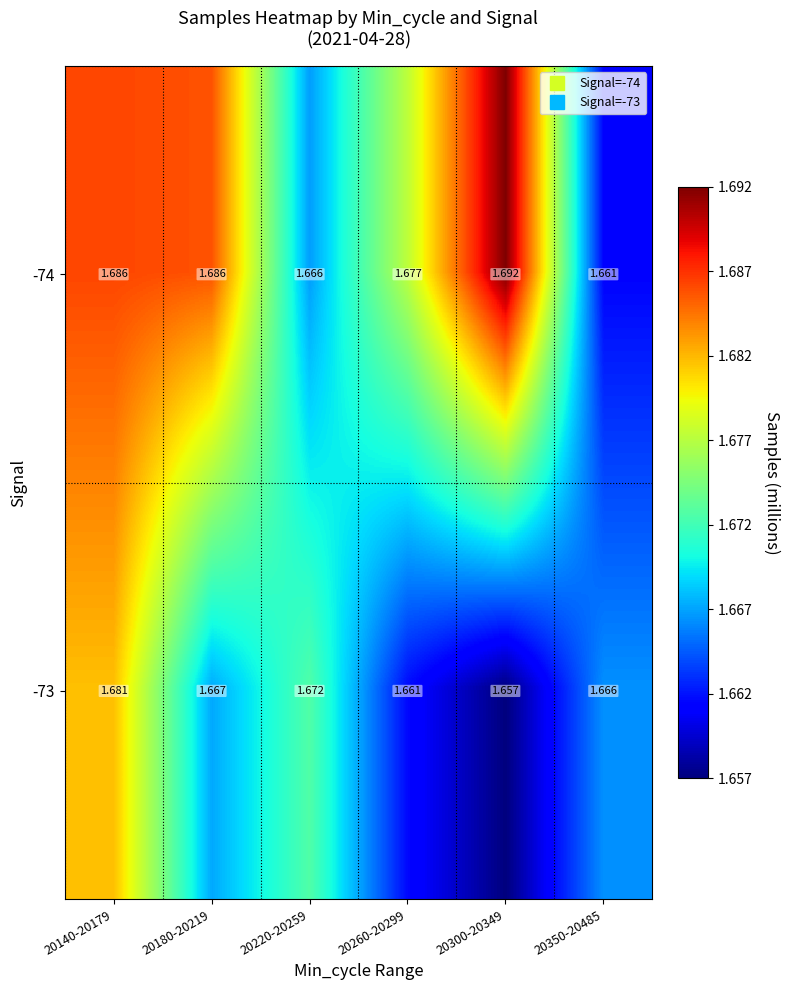

Is the value of -73 at 20220-20259 greater than the value of -74 at 20350-20485?

Yes